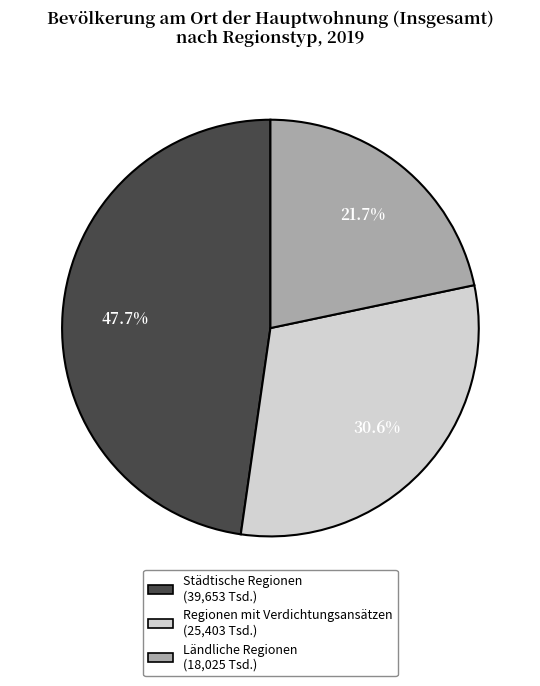

To the nearest percent, what percentage of the pie is Regionen mit Verdichtungsansätzen?

31%